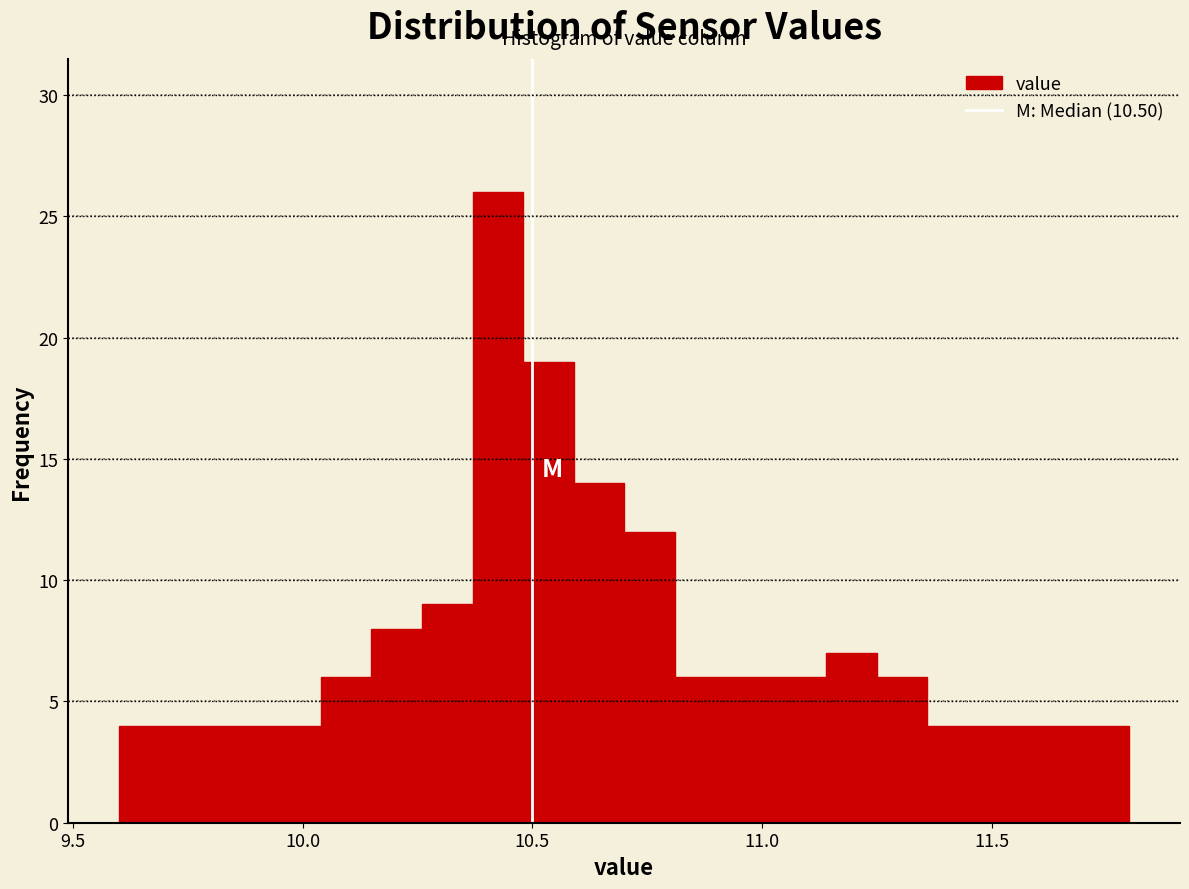

Around what value on the x-axis is the tallest bar? Give the approximate position of its centre, as read against the axis.

10.45